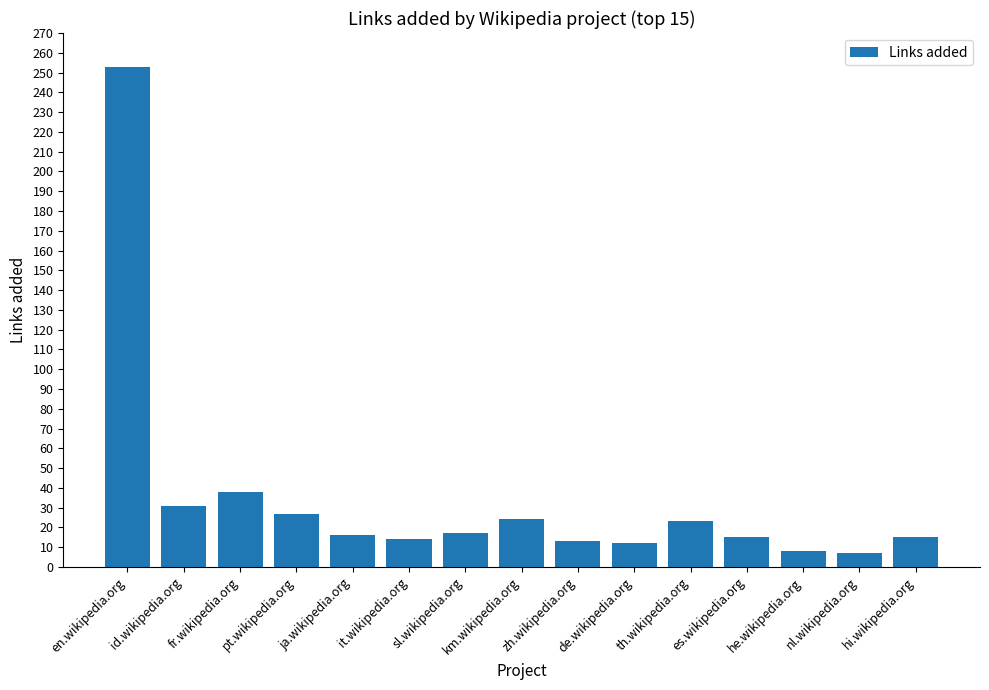

What position from the right is he.wikipedia.org?

3